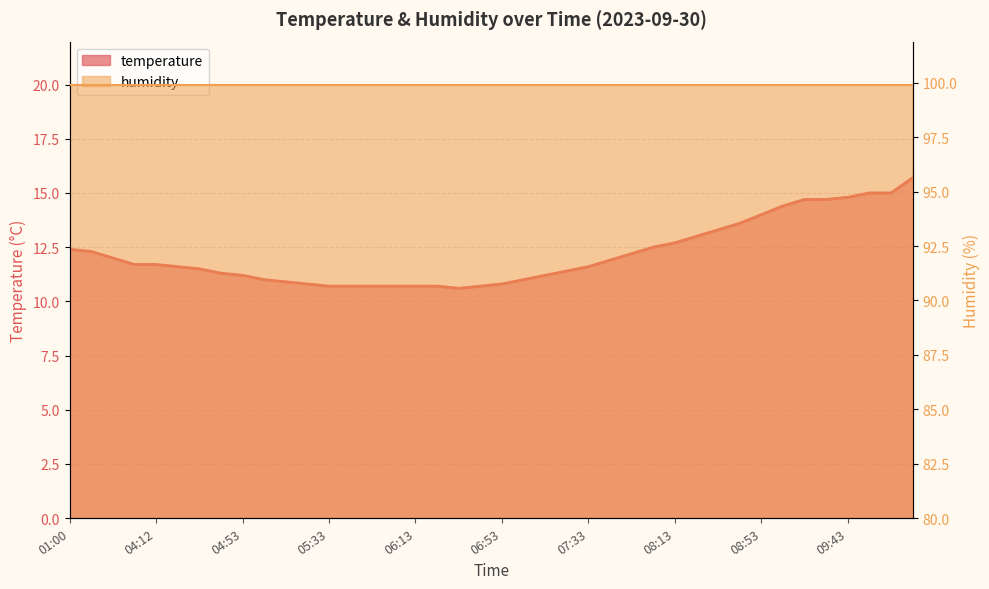

True or false: there are more than 0 points higher than both neighbors.

False